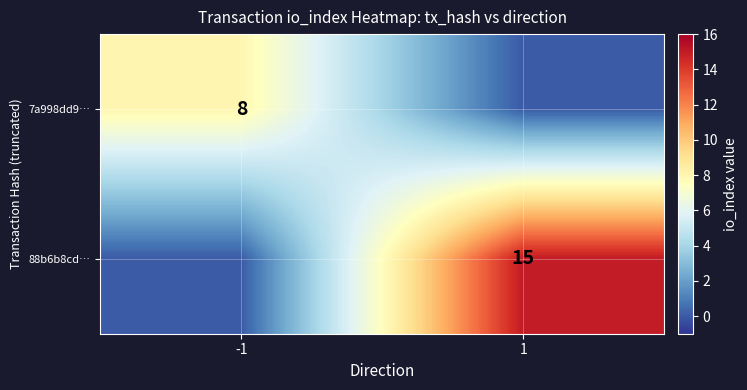

Which has a higher value, -1 or 1?

-1